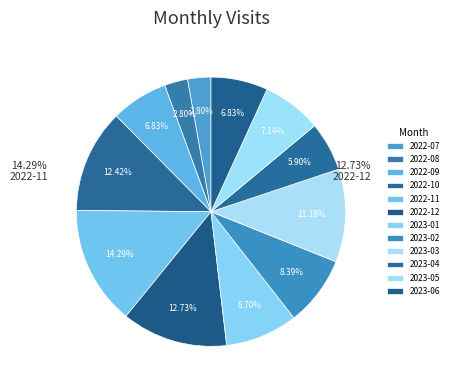

What is the smallest slice in the pie chart?

2022-07